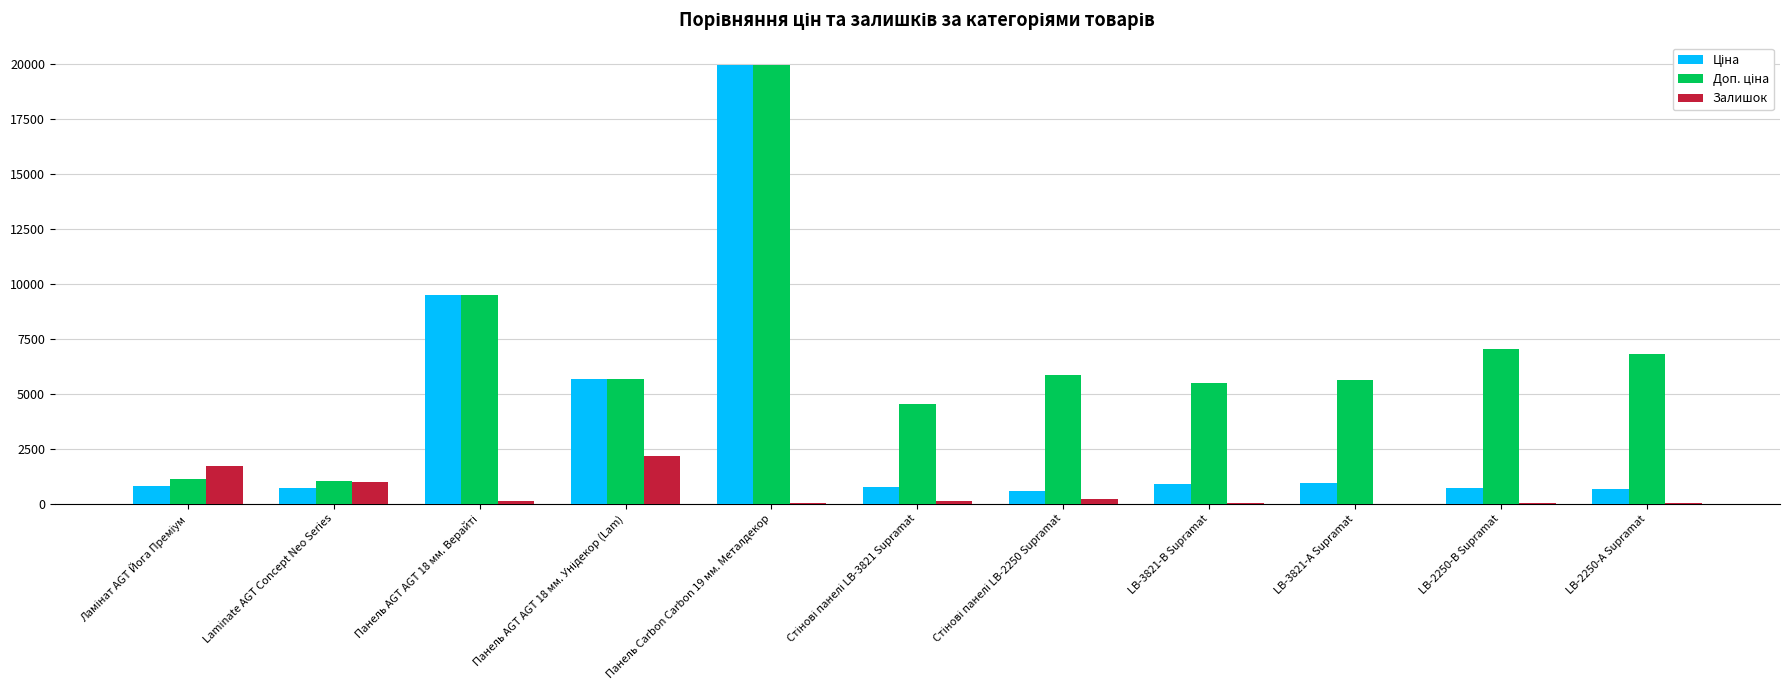

At which category is the sum across all series the highest?

Панель Carbon Carbon 19 мм. Металдекор